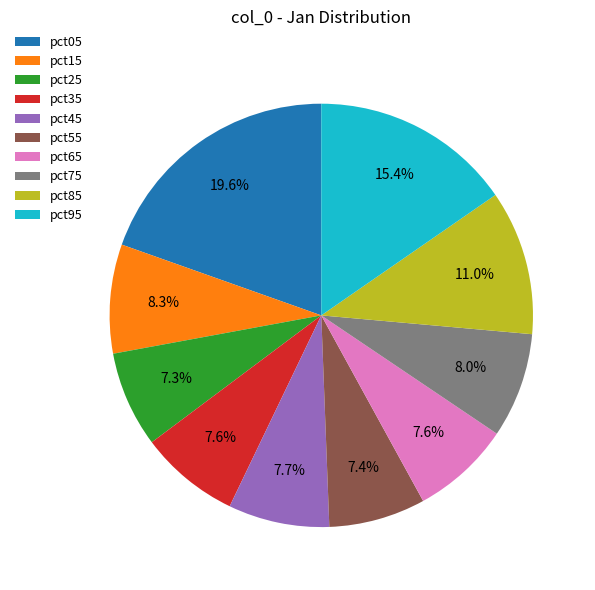

Is there any slice that represents more than half of the pie?

No